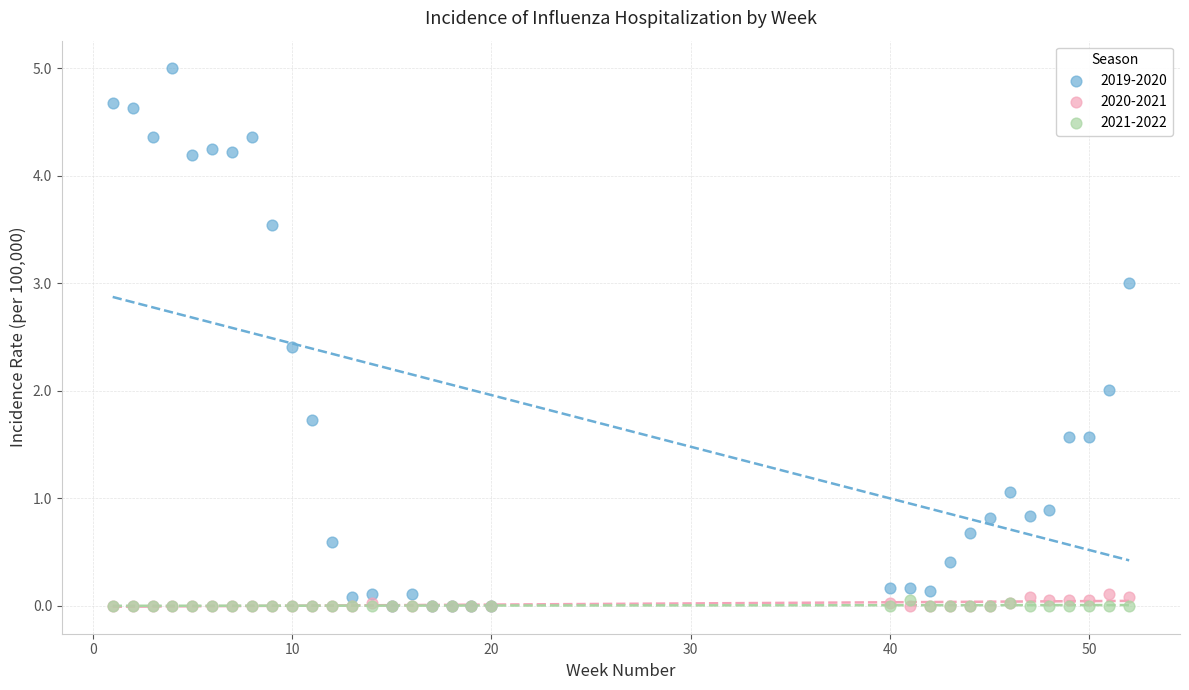

Which series contains the highest Y value?

2019-2020